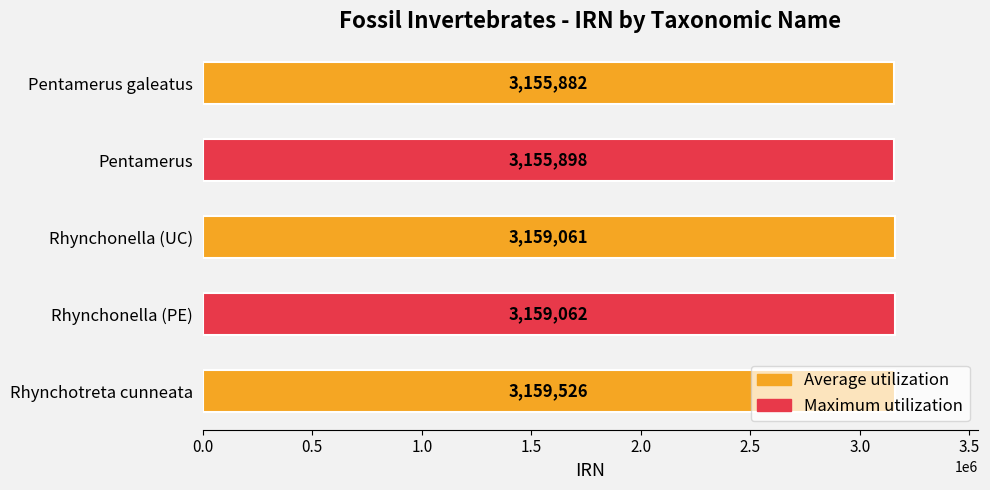

Where is the data nearest to the value 3157704?

Rhynchonella (UC)